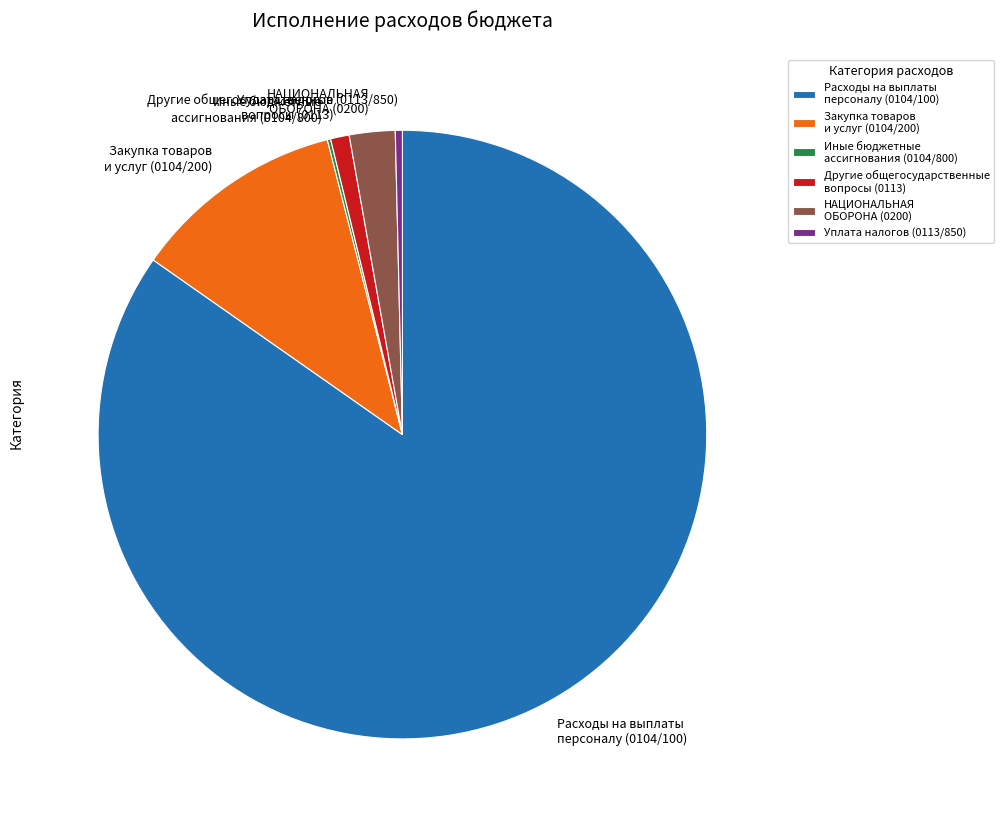

Is it true that Закупка товаров и услуг (0104/200) is 11% of the pie?

True